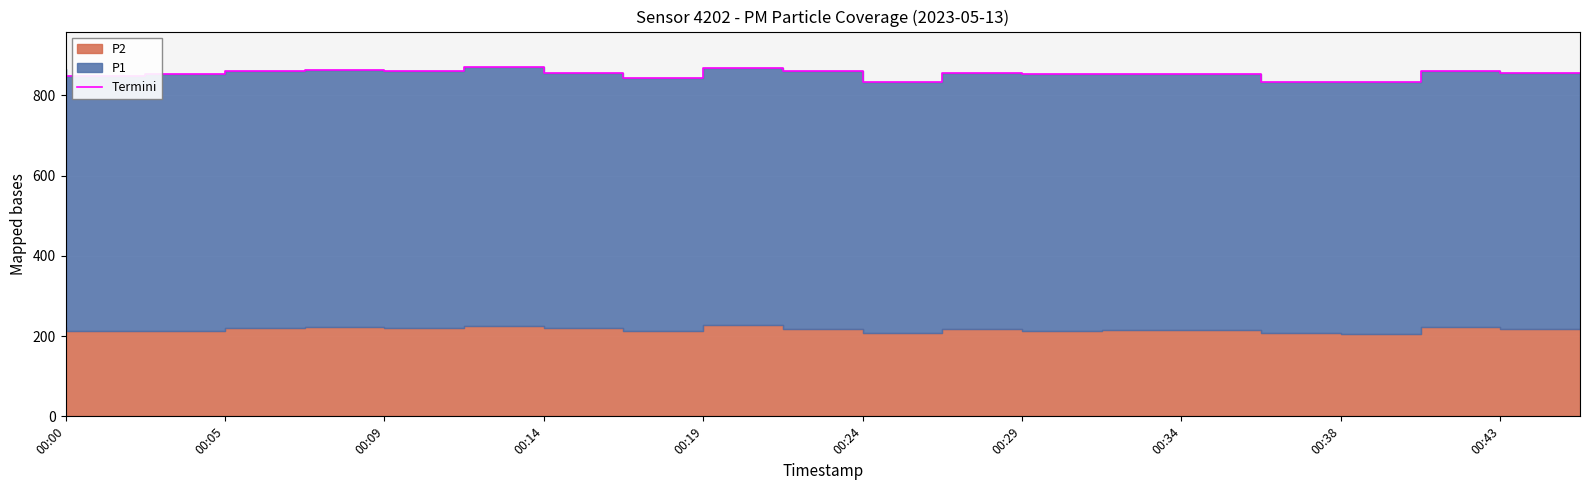

What is the value of the 20th point from the left?

856.7